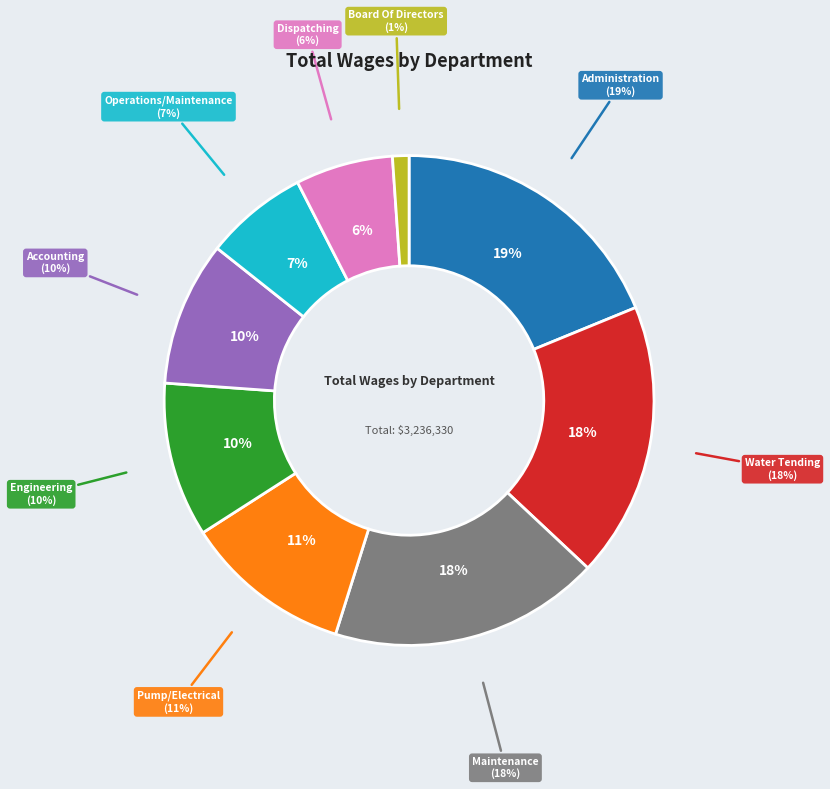

How many segments does this pie chart have?

9